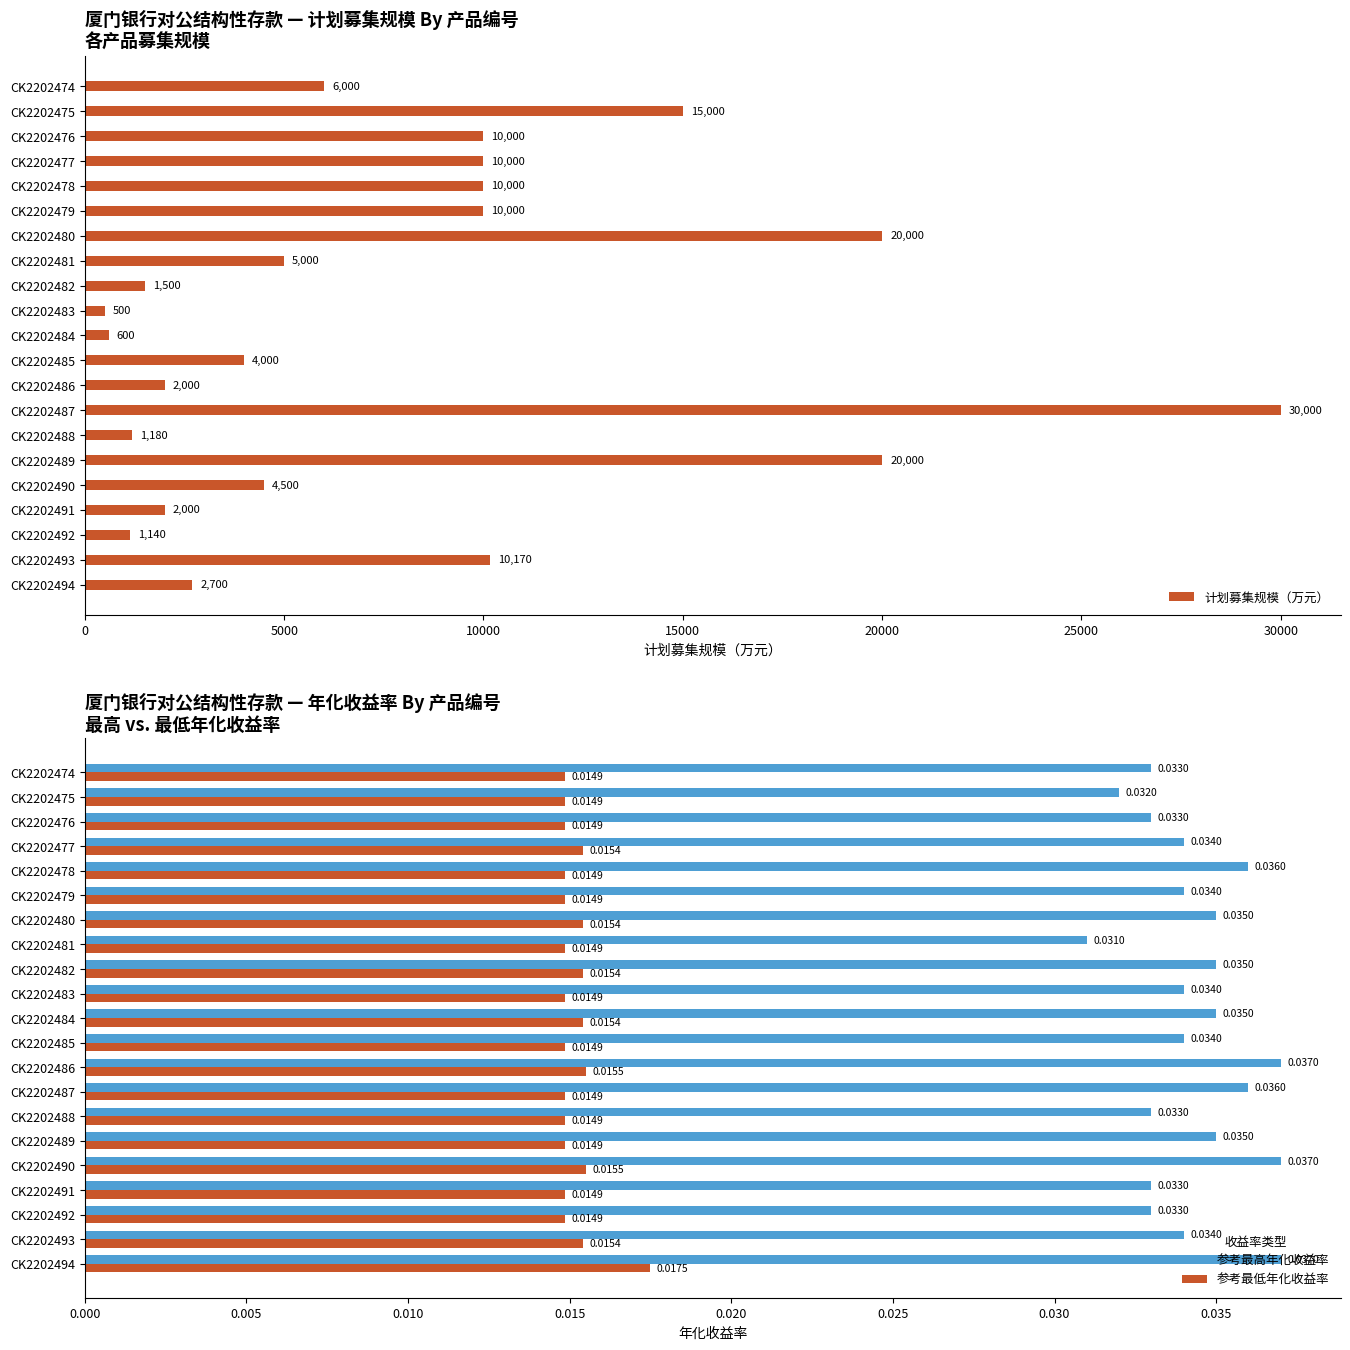

The 计划募集规模（万元） series shows 7746 at CK2202490. True or false?

False